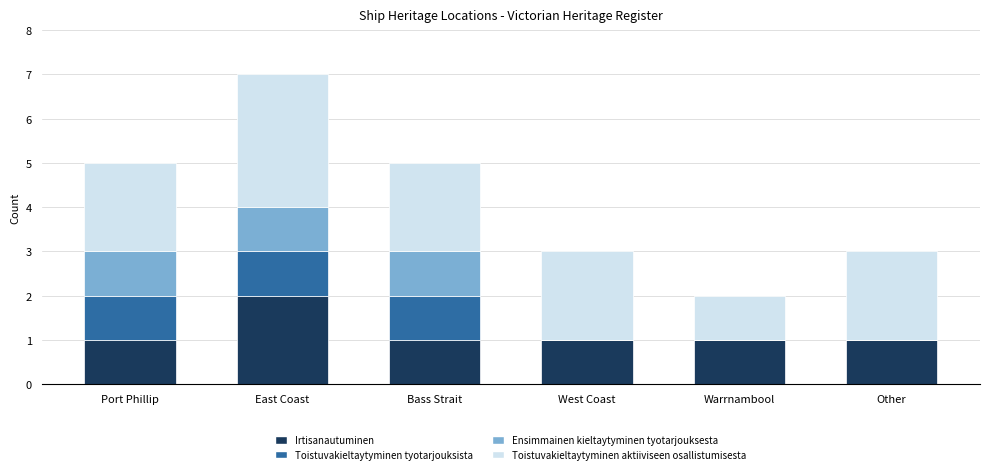

Reading left to right, list the values for the Irtisanautuminen series.

Port Phillip=1	East Coast=2	Bass Strait=1	West Coast=1	Warrnambool=1	Other=1